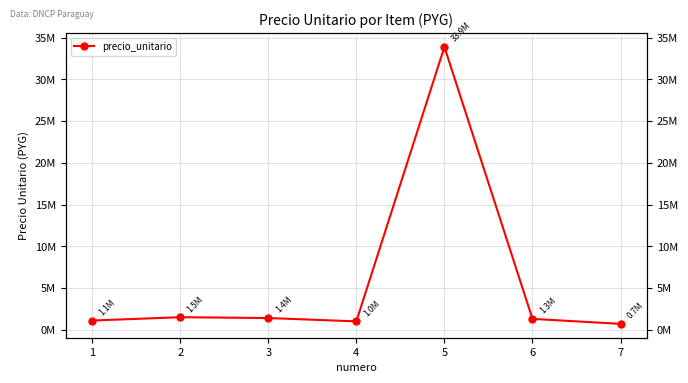

Which category has the lowest value across all series?

7